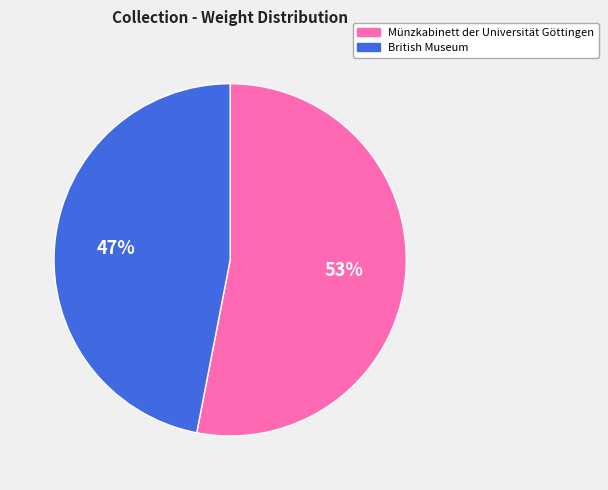

How many slices are in this pie chart?

2